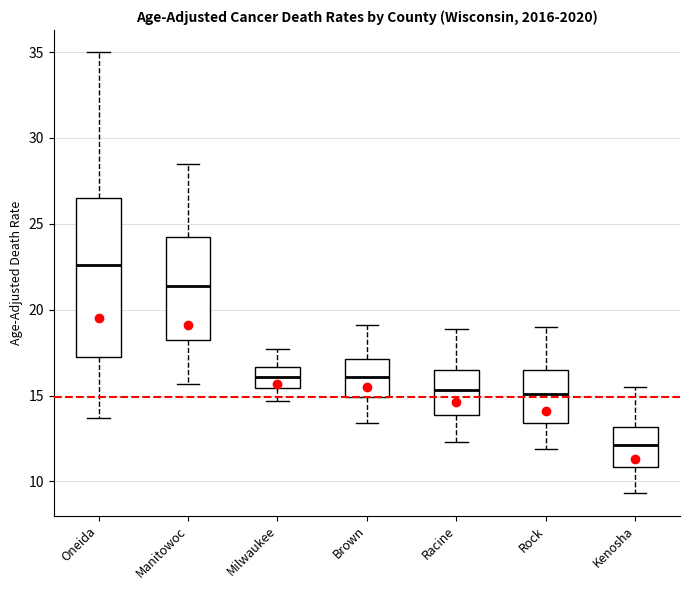

Which box's median line is the highest?

Oneida